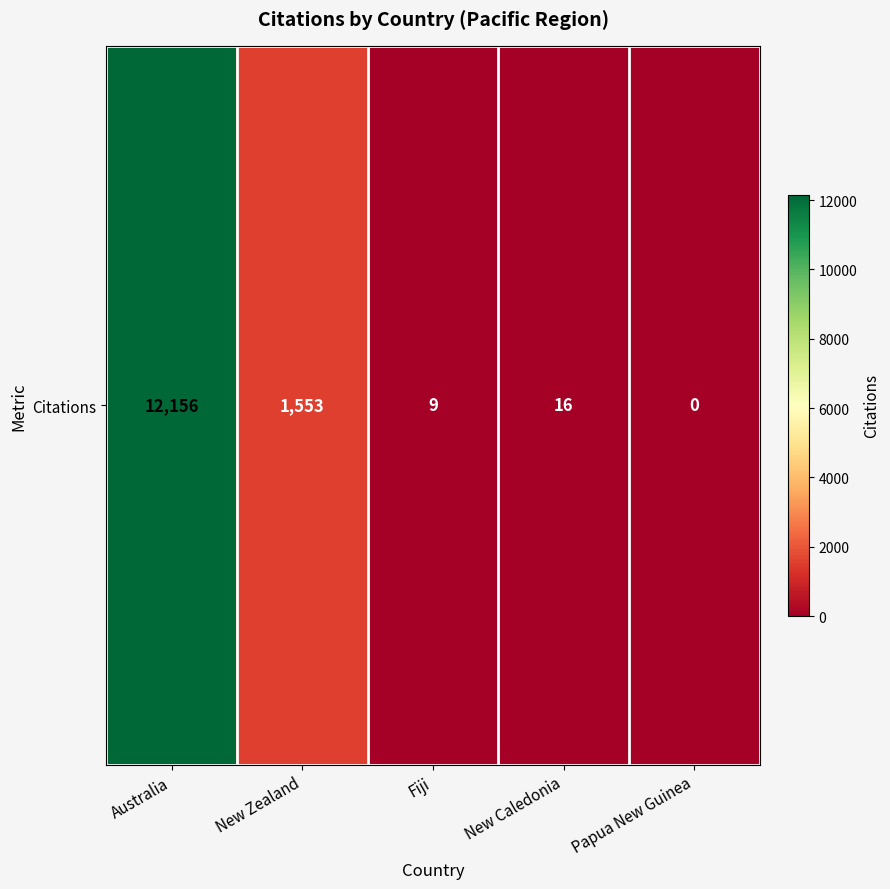

Which category has the lowest value across all series?

Papua New Guinea